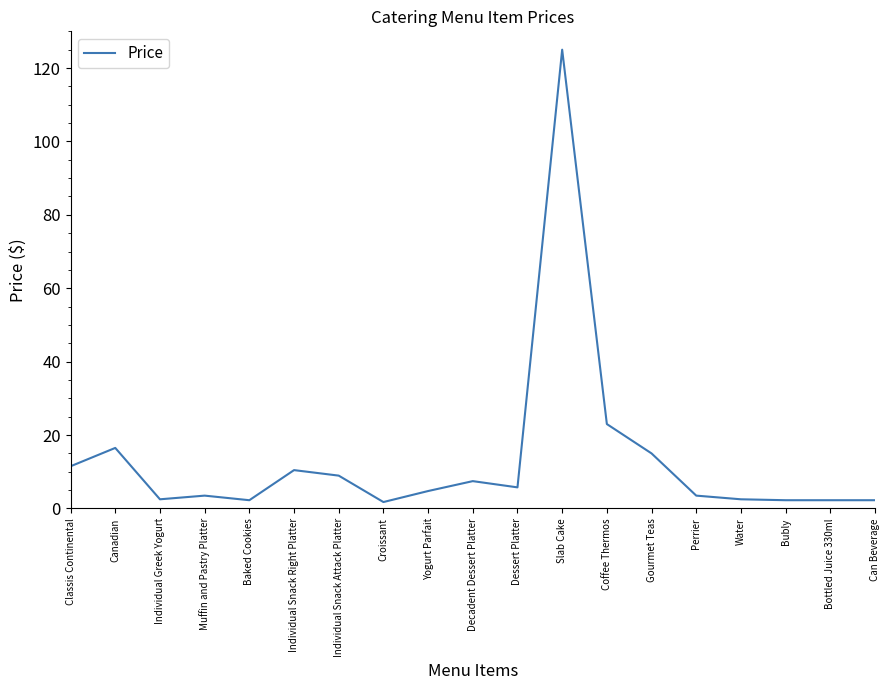

Which has a higher value, Gourmet Teas or Bottled Juice 330ml?

Gourmet Teas